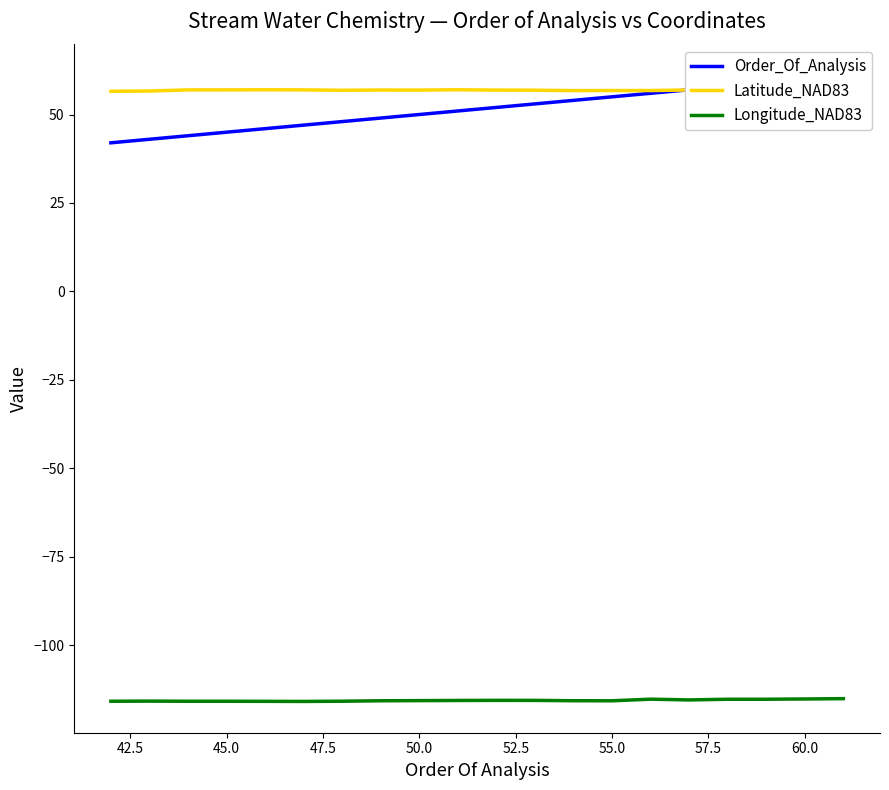

List the series in order of their peak value, lowest first.

Longitude_NAD83, Latitude_NAD83, Order_Of_Analysis